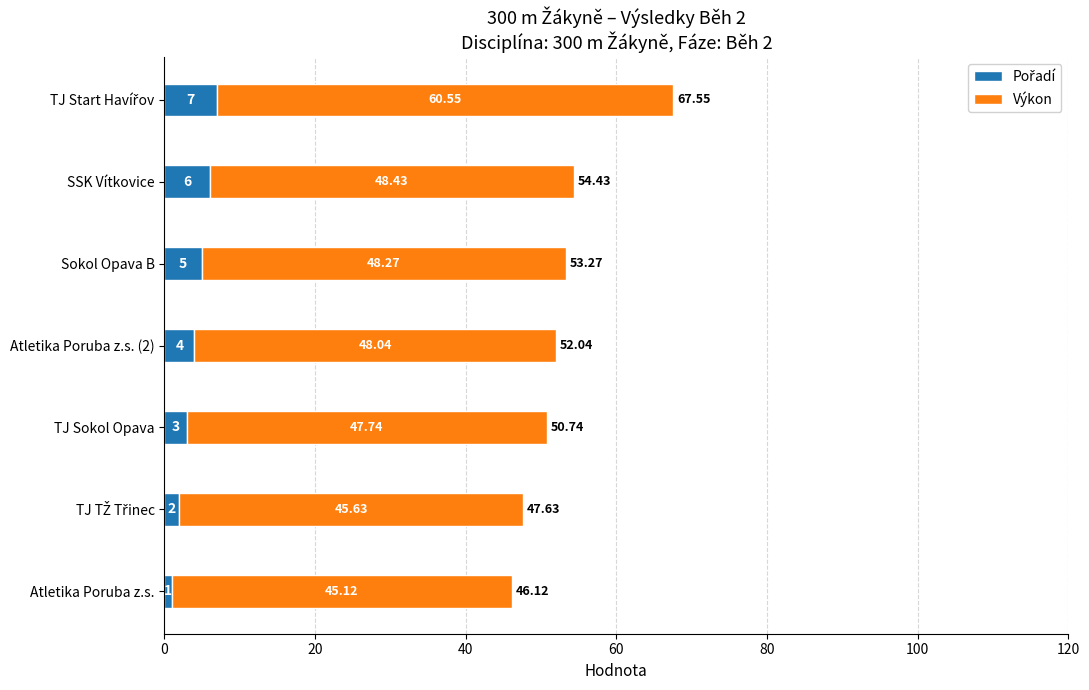

Count the number of categories in the chart.

7